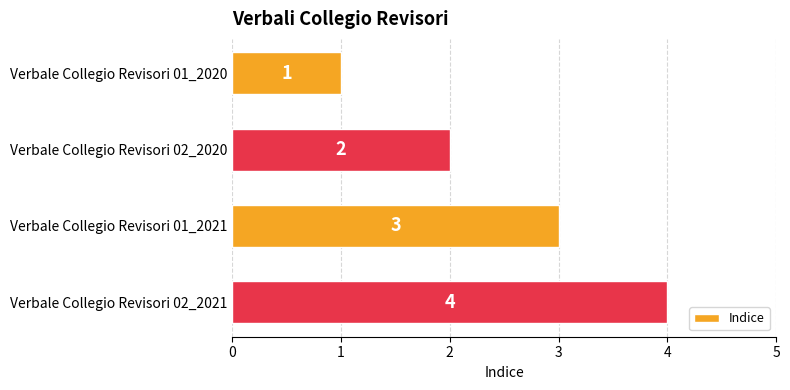

List the labels in order of value, smallest first.

Verbale Collegio Revisori 01_2020, Verbale Collegio Revisori 02_2020, Verbale Collegio Revisori 01_2021, Verbale Collegio Revisori 02_2021